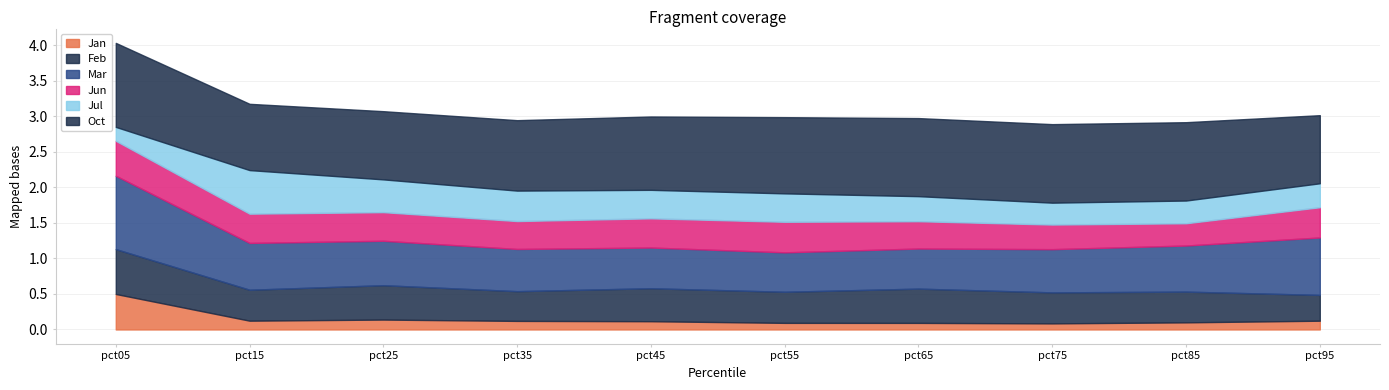

Where is the first local minimum for Oct?

pct15